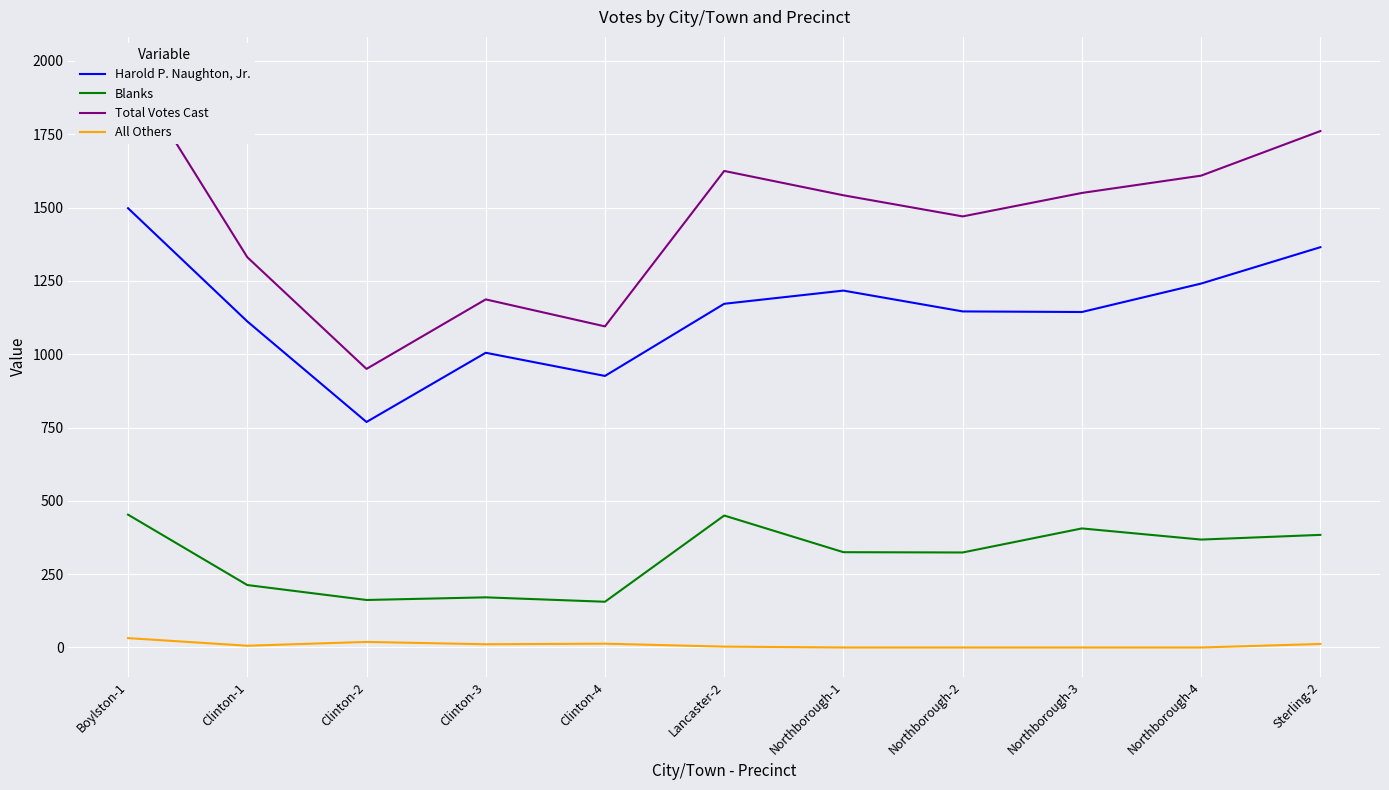

The value of Total Votes Cast at Lancaster-2 is 2483. True or false?

False